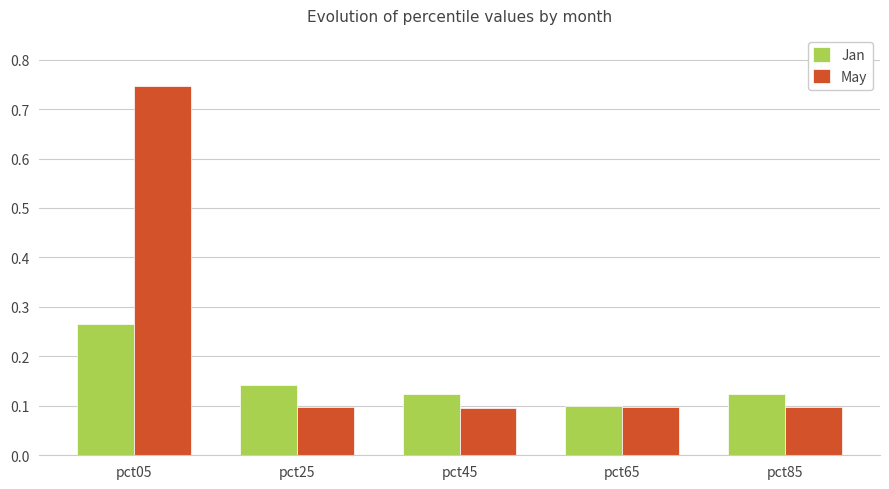

At how many categories does at least one series exceed 0?

5